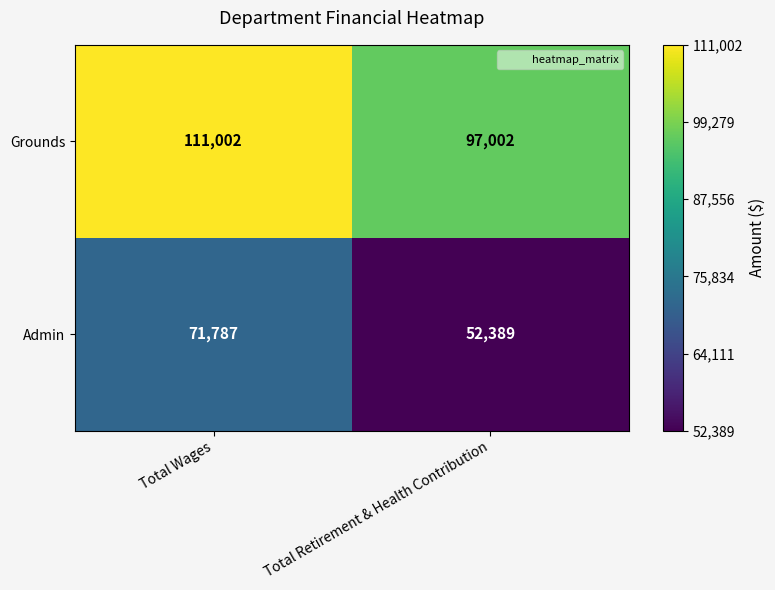

Which category has the lowest value across all series?

Total Retirement & Health Contribution